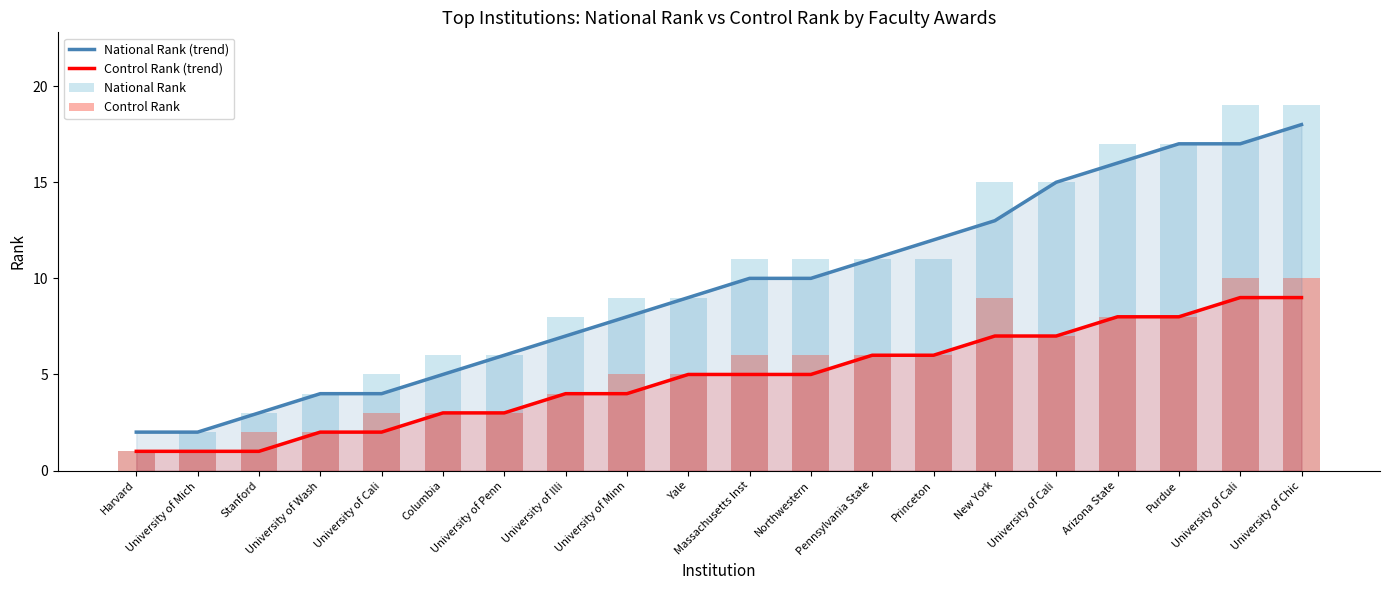

At which label does National Rank (trend) reach its minimum?

Harvard